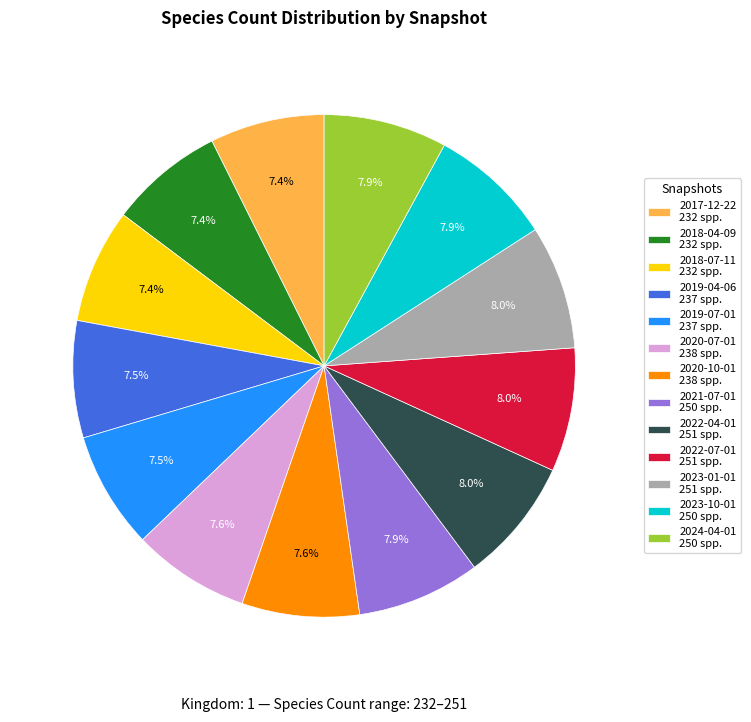

Approximately how many times larger is the value at 2018-07-11 232 spp. compared to 2021-07-01 250 spp.?

0.9